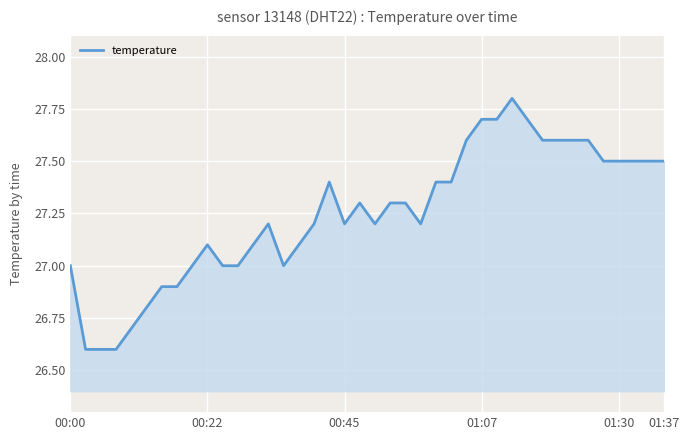

What is the smallest value displayed?

26.6